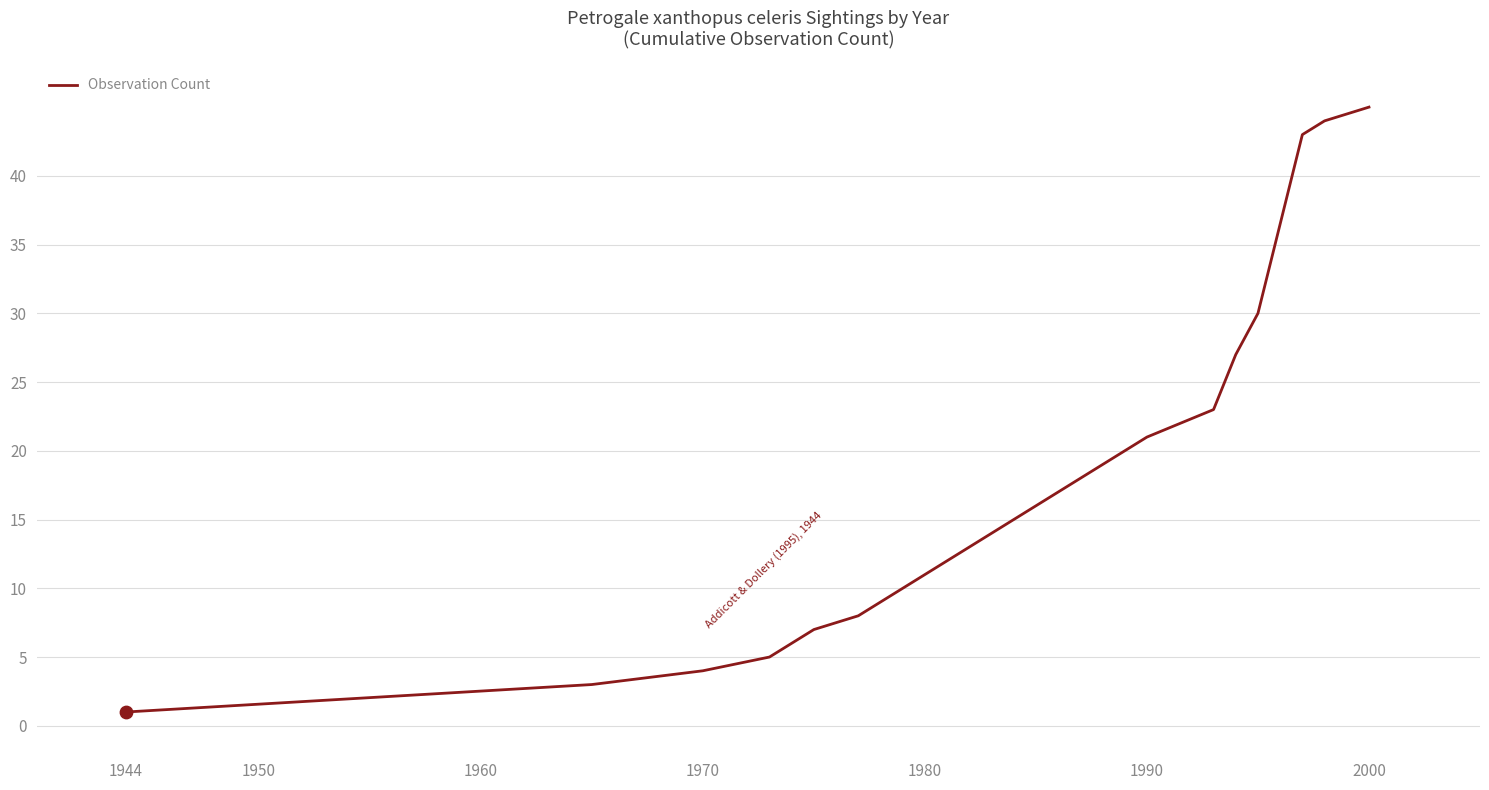

What is the maximum value shown in the chart?

45